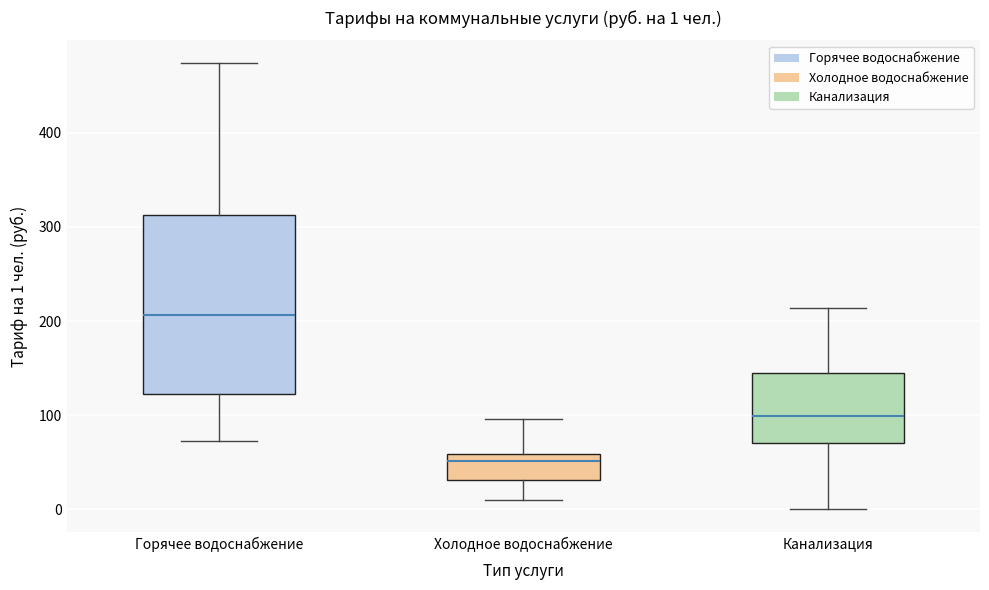

Comparing the boxes themselves (not the whiskers), which one is the tallest?

Горячее водоснабжение